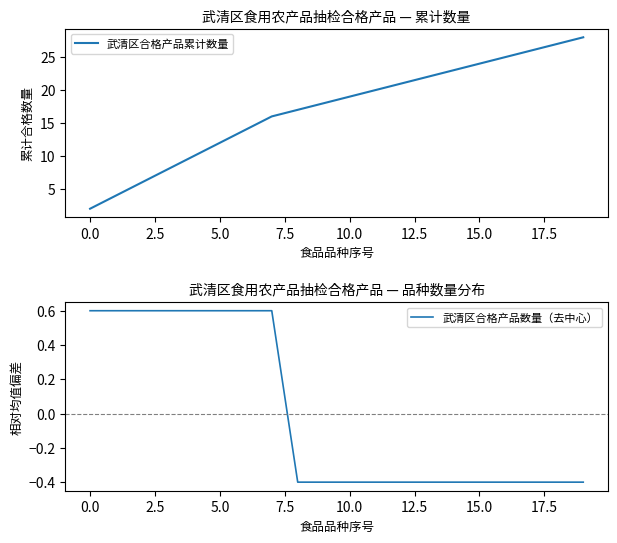

What is the maximum value for 武清区合格产品数量（去中心）?

0.6